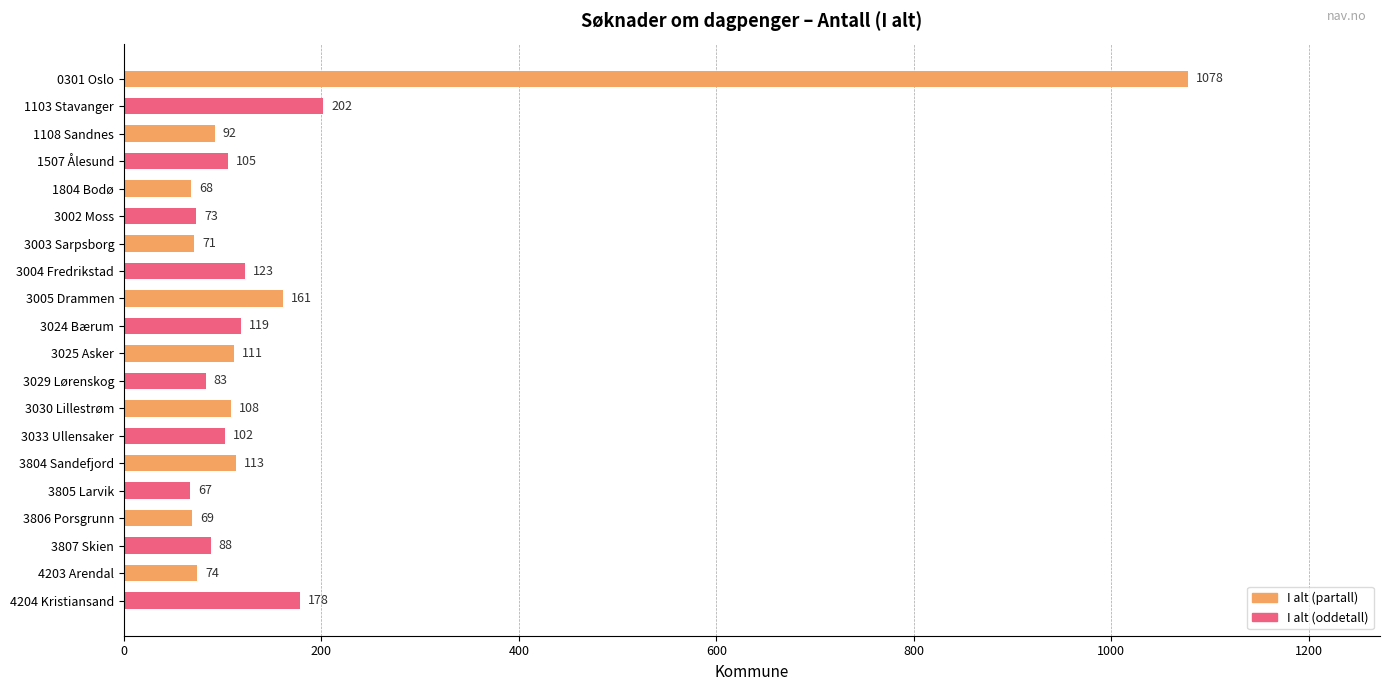

Rank the categories by value from highest to lowest.

0301 Oslo, 1103 Stavanger, 4204 Kristiansand, 3005 Drammen, 3004 Fredrikstad, 3024 Bærum, 3804 Sandefjord, 3025 Asker, 3030 Lillestrøm, 1507 Ålesund, 3033 Ullensaker, 1108 Sandnes, 3807 Skien, 3029 Lørenskog, 4203 Arendal, 3002 Moss, 3003 Sarpsborg, 3806 Porsgrunn, 1804 Bodø, 3805 Larvik